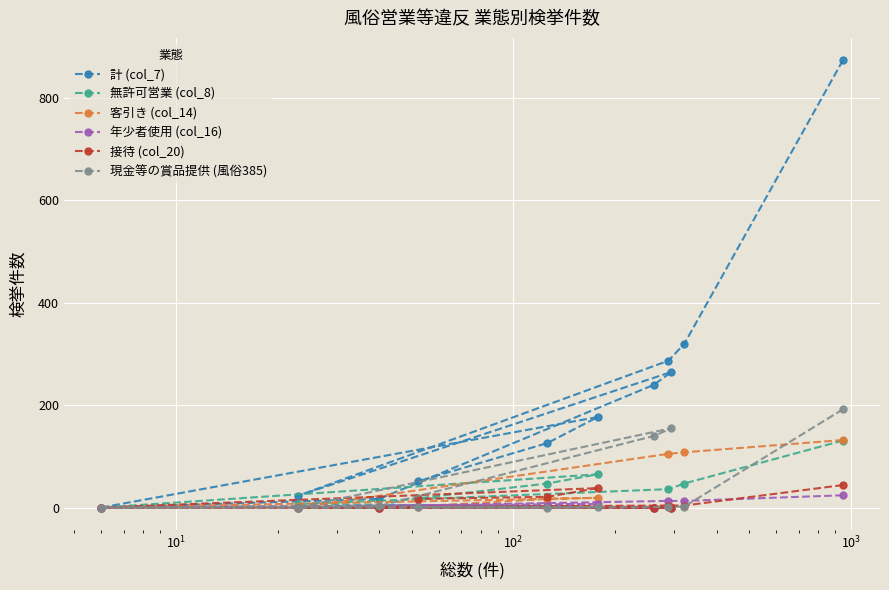

What is the maximum value for 現金等の賞品提供 (風俗385)?

192